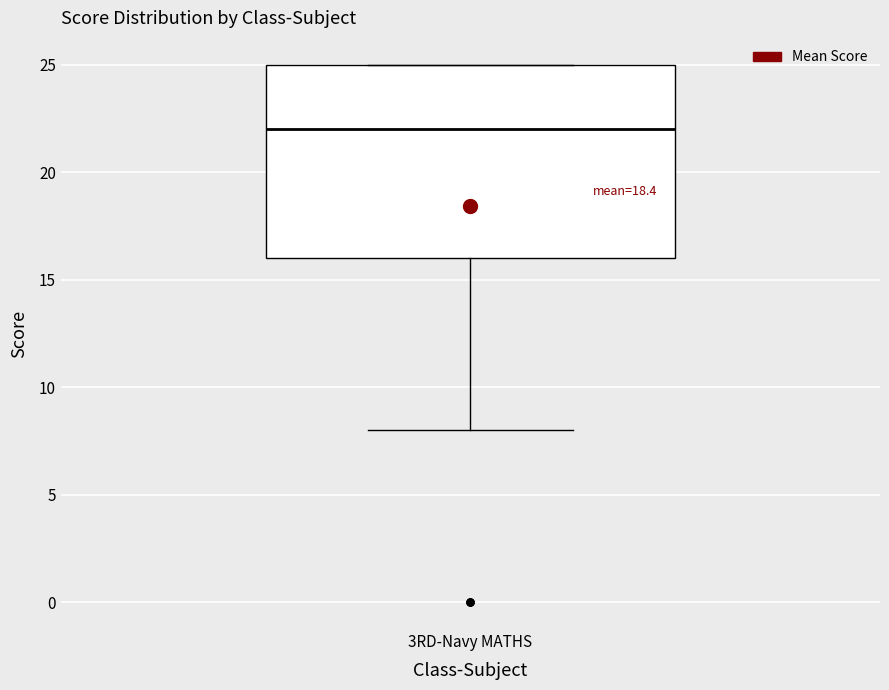

Read this box plot against the y-axis: the position of the median line, the range covered by the box, and the ends of both whiskers. The values are not printed on the chart, so give them approximately, as read against the axis.

median 22, box 16 to 25, whiskers 8 to 25